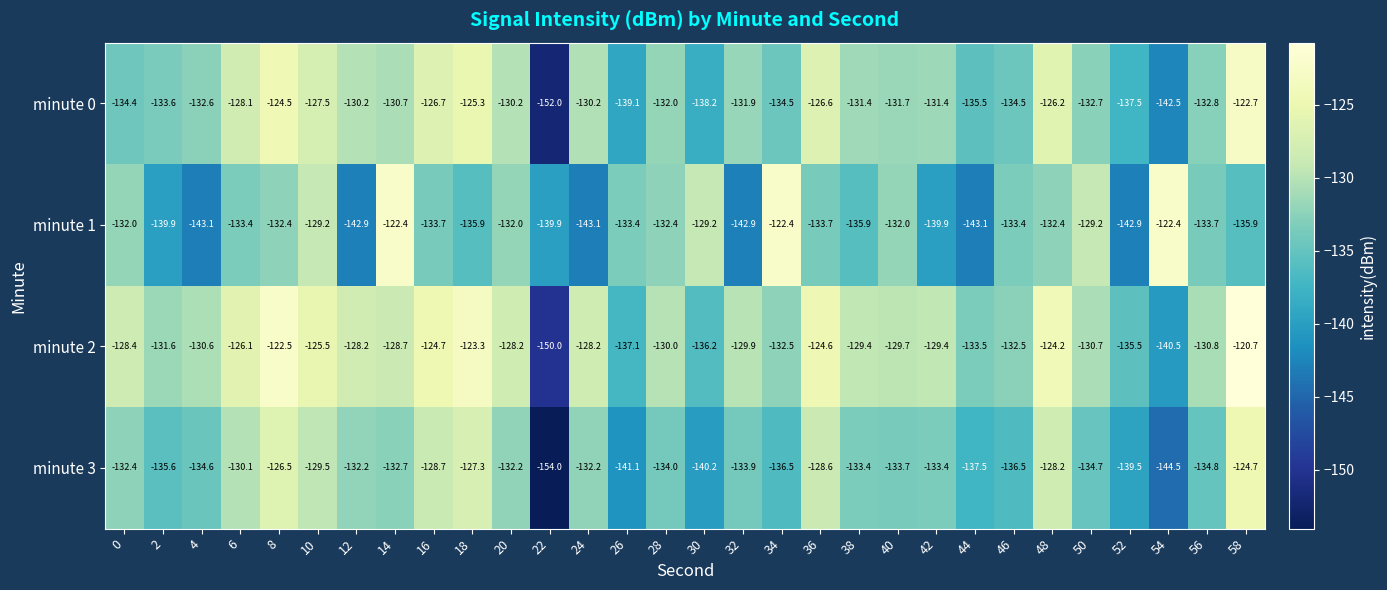

Which series has the largest total across all categories?

minute 2